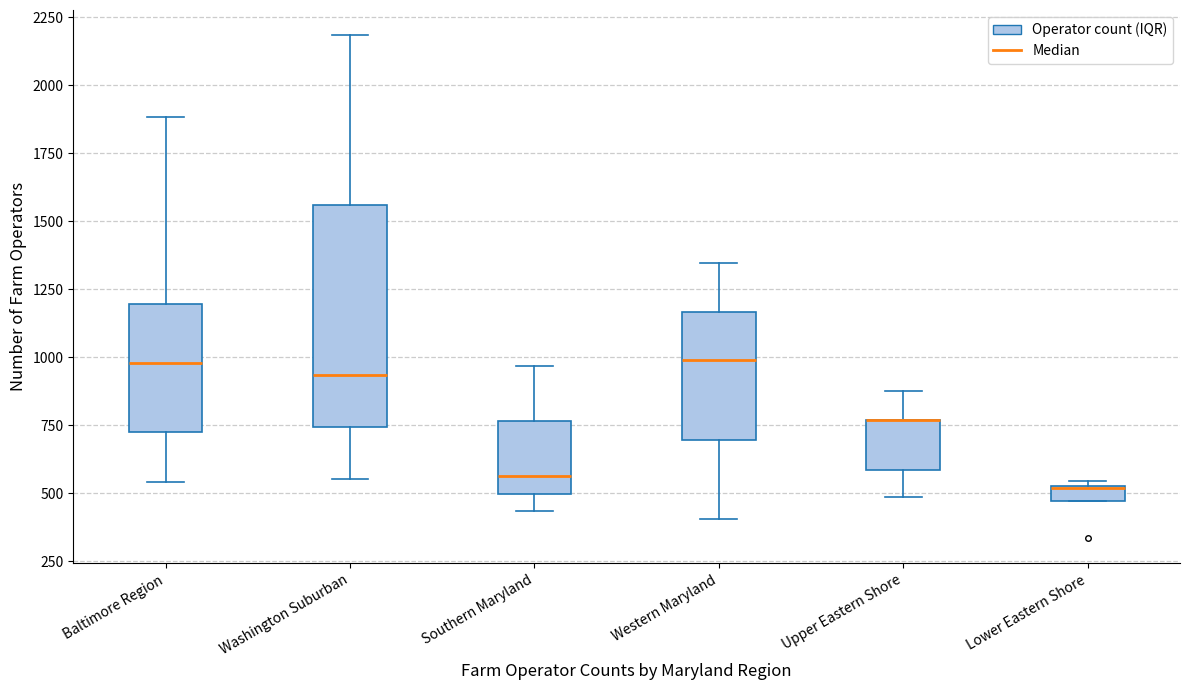

Where does the upper whisker of the box for Baltimore Region end on the y-axis? The values are not printed on the chart, so give them approximately, as read against the axis.

1900